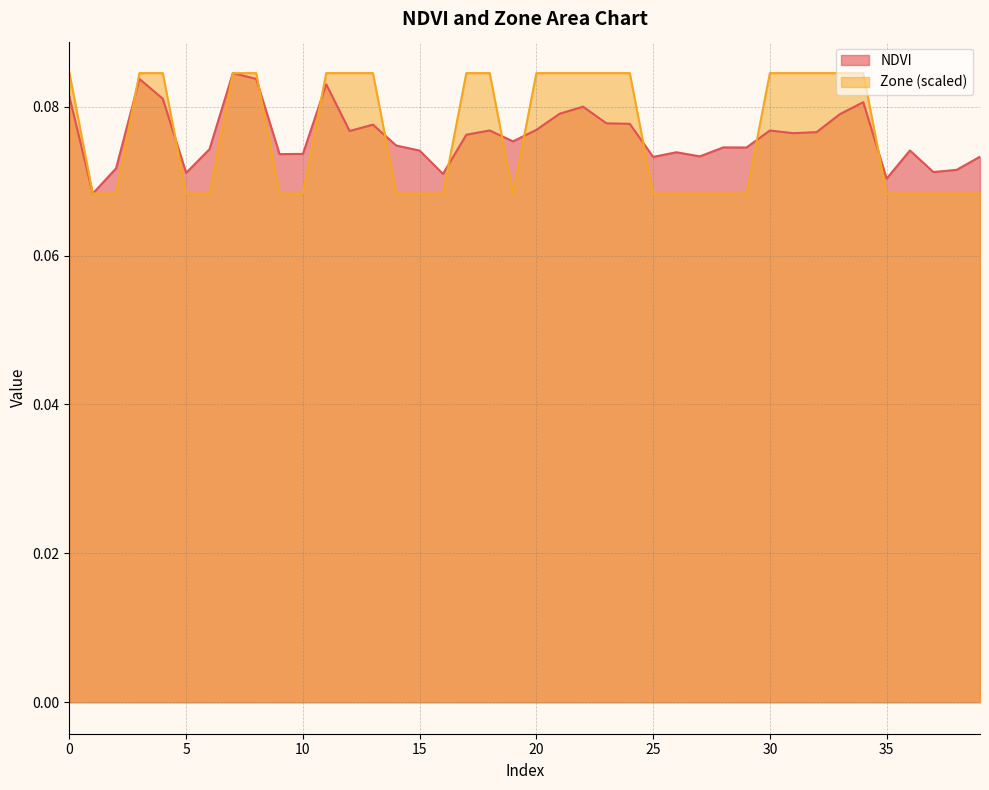

Which series has the largest total across all categories?

Zone